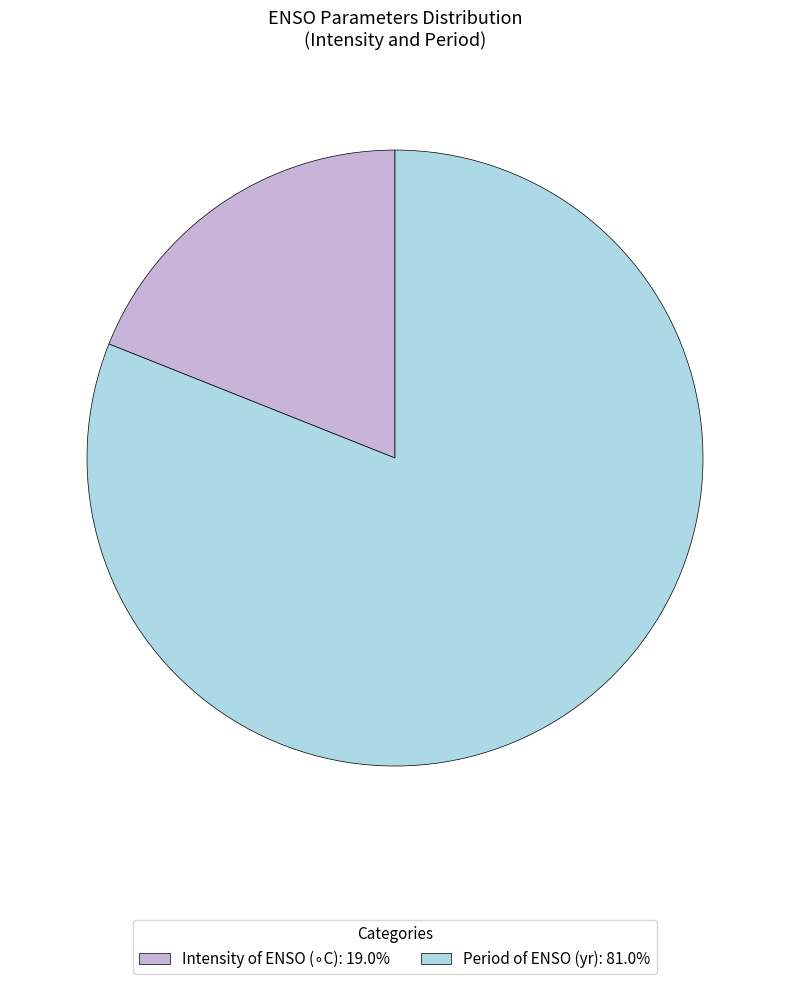

Which slice represents more than half of the pie?

Period of ENSO (yr)